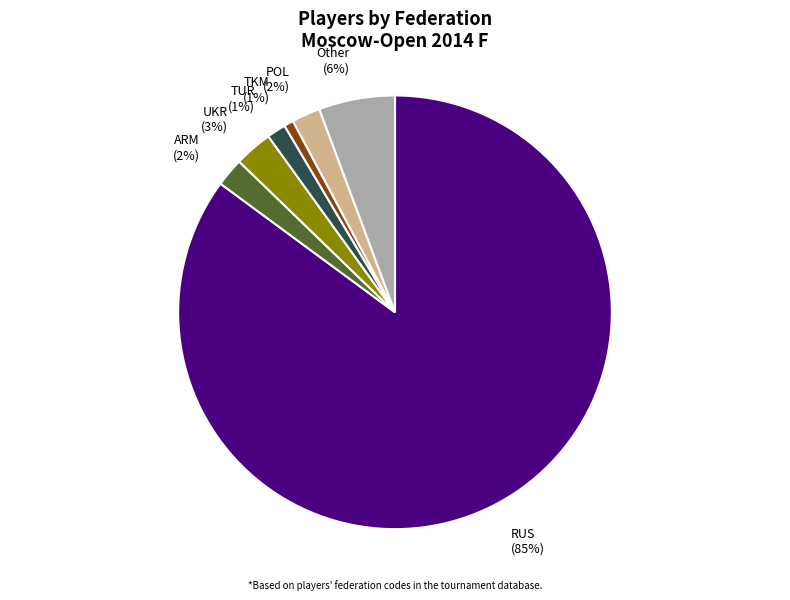

Combined, do POL (2%) and UKR (3%) account for over 50%?

No